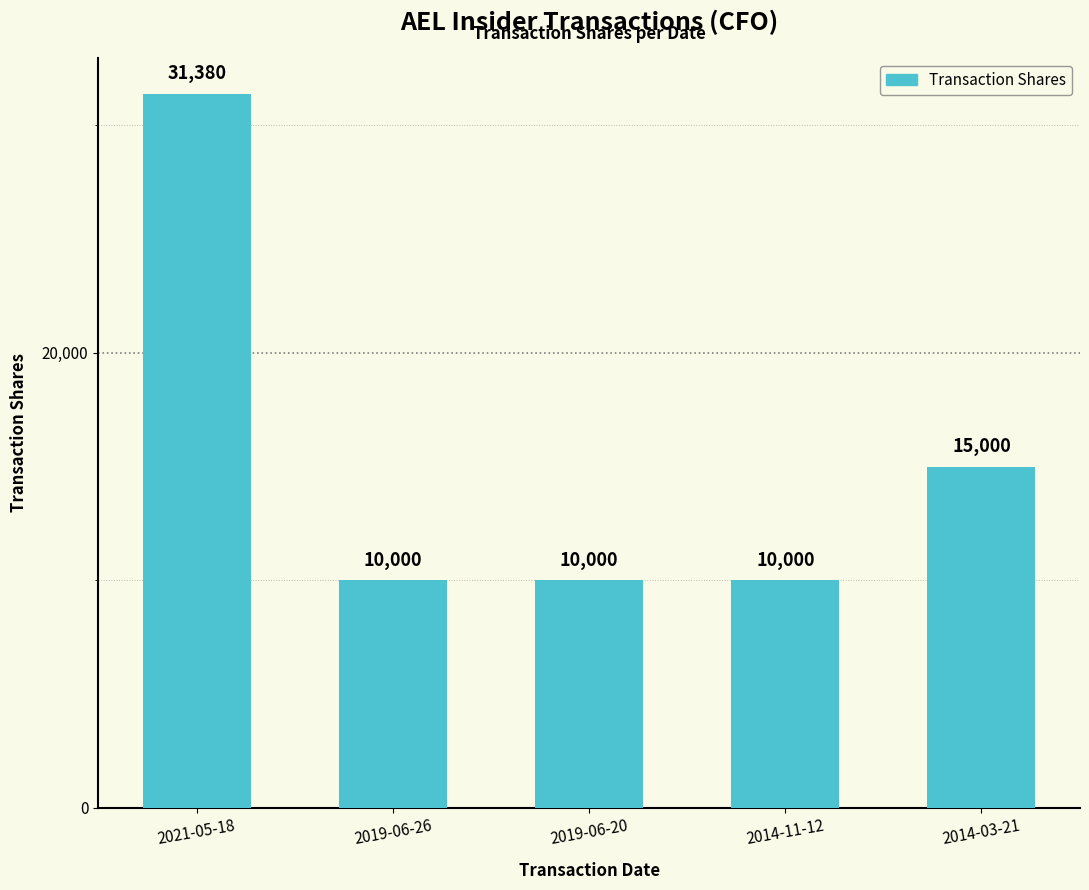

Does the chart contain any negative values?

No